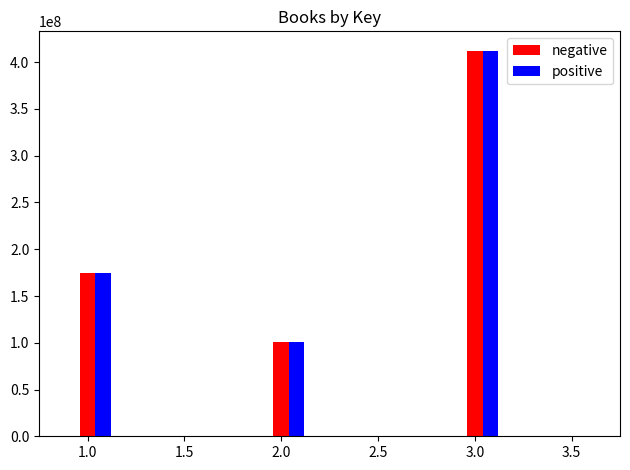

How many values in the negative series are below 175100557?

1